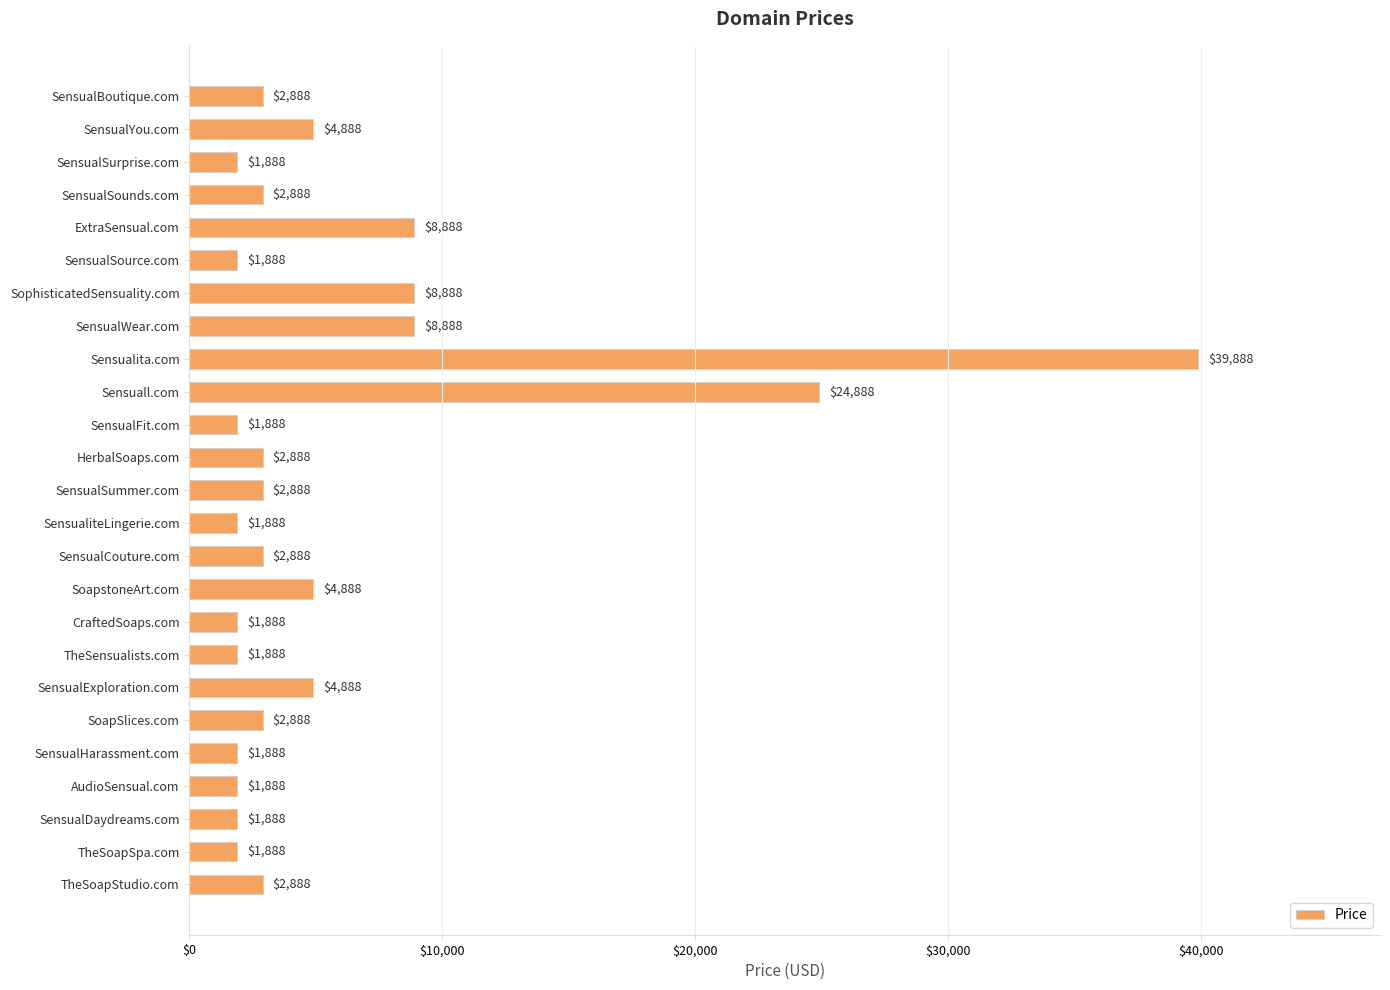

Reading top to bottom, transcribe all the data shown in this chart.

SensualBoutique.com=2888	SensualYou.com=4888	SensualSurprise.com=1888	SensualSounds.com=2888	ExtraSensual.com=8888	SensualSource.com=1888	SophisticatedSensuality.com=8888	SensualWear.com=8888	Sensualita.com=39888	Sensuall.com=24888	SensualFit.com=1888	HerbalSoaps.com=2888	SensualSummer.com=2888	SensualiteLingerie.com=1888	SensualCouture.com=2888	SoapstoneArt.com=4888	CraftedSoaps.com=1888	TheSensualists.com=1888	SensualExploration.com=4888	SoapSlices.com=2888	SensualHarassment.com=1888	AudioSensual.com=1888	SensualDaydreams.com=1888	TheSoapSpa.com=1888	TheSoapStudio.com=2888